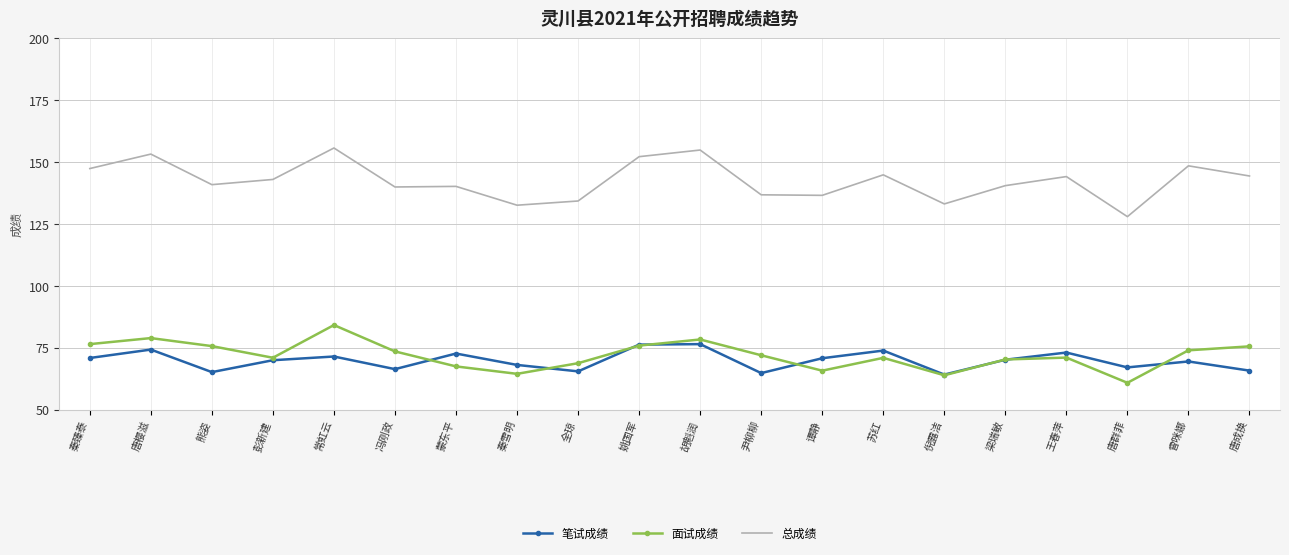

How many series are shown in this chart?

3